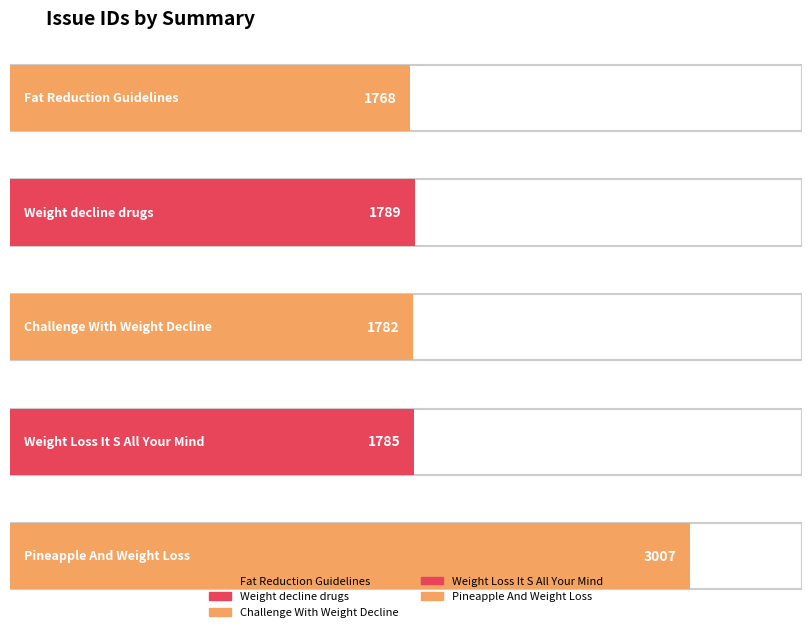

What is the average value?

2026